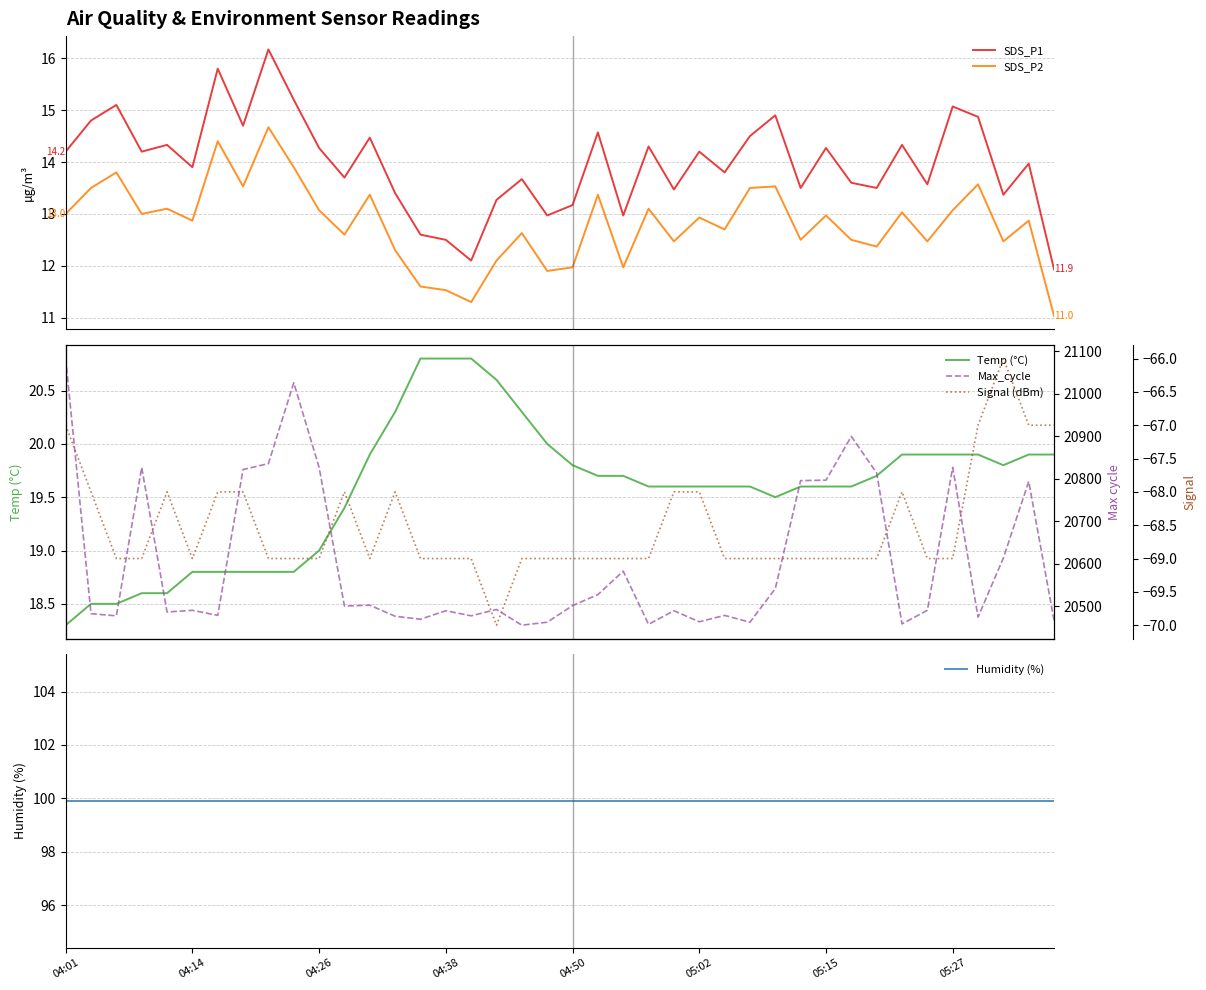

What is the label of the 32nd point from the right?

8